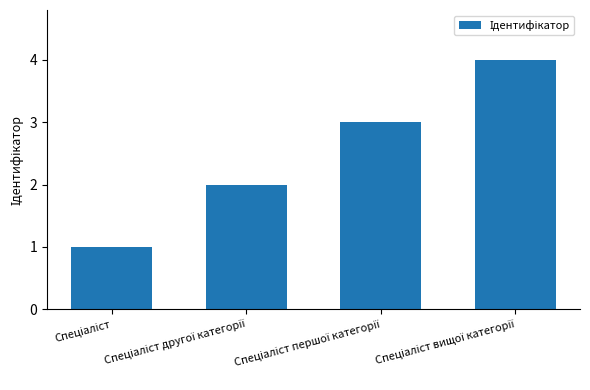

What is the sum of all values?

10